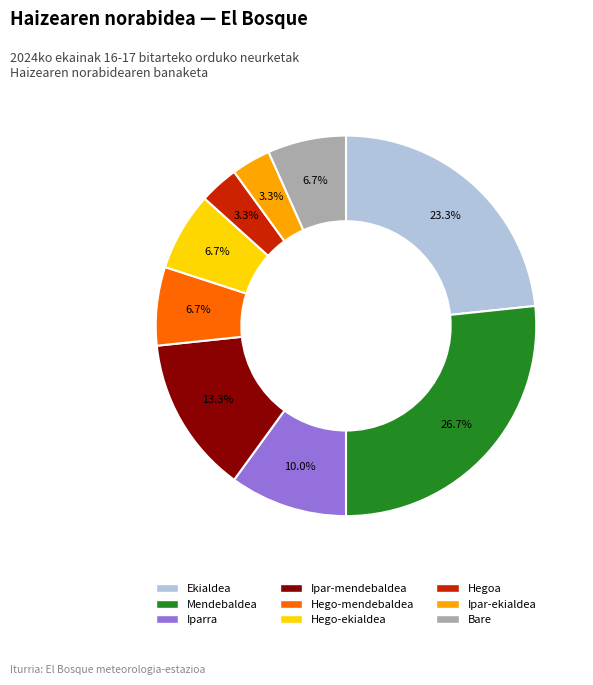

To the nearest percent, what is the combined percentage of Ipar-mendebaldea and Ekialdea?

37%